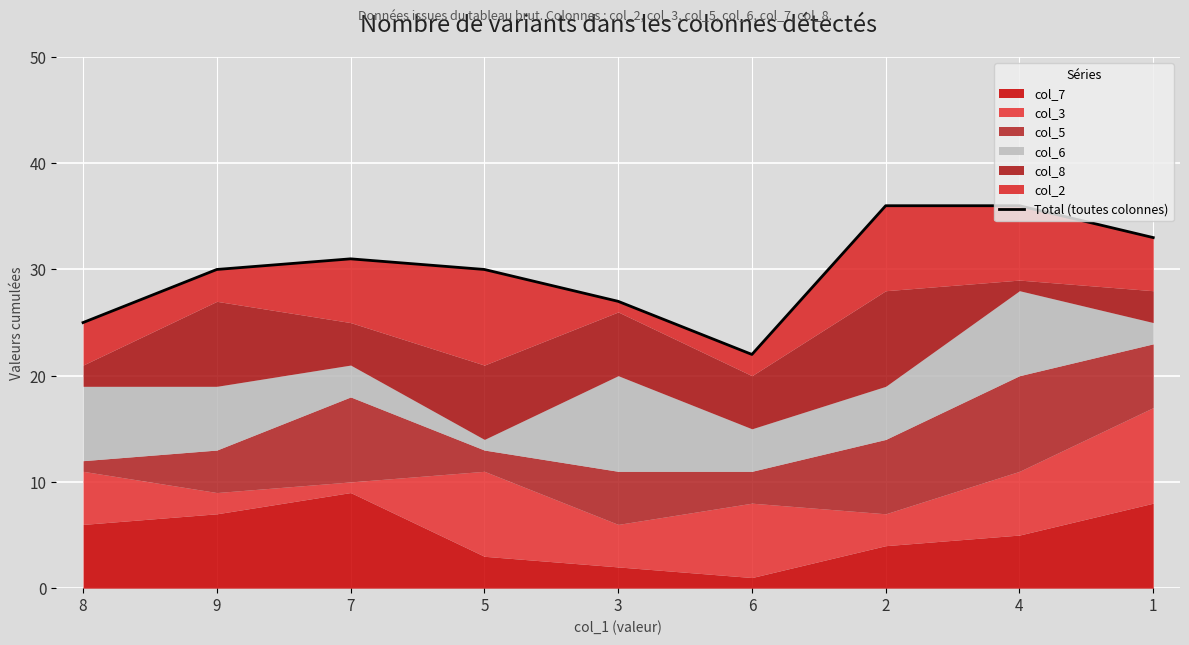

What is the smallest value displayed?

22